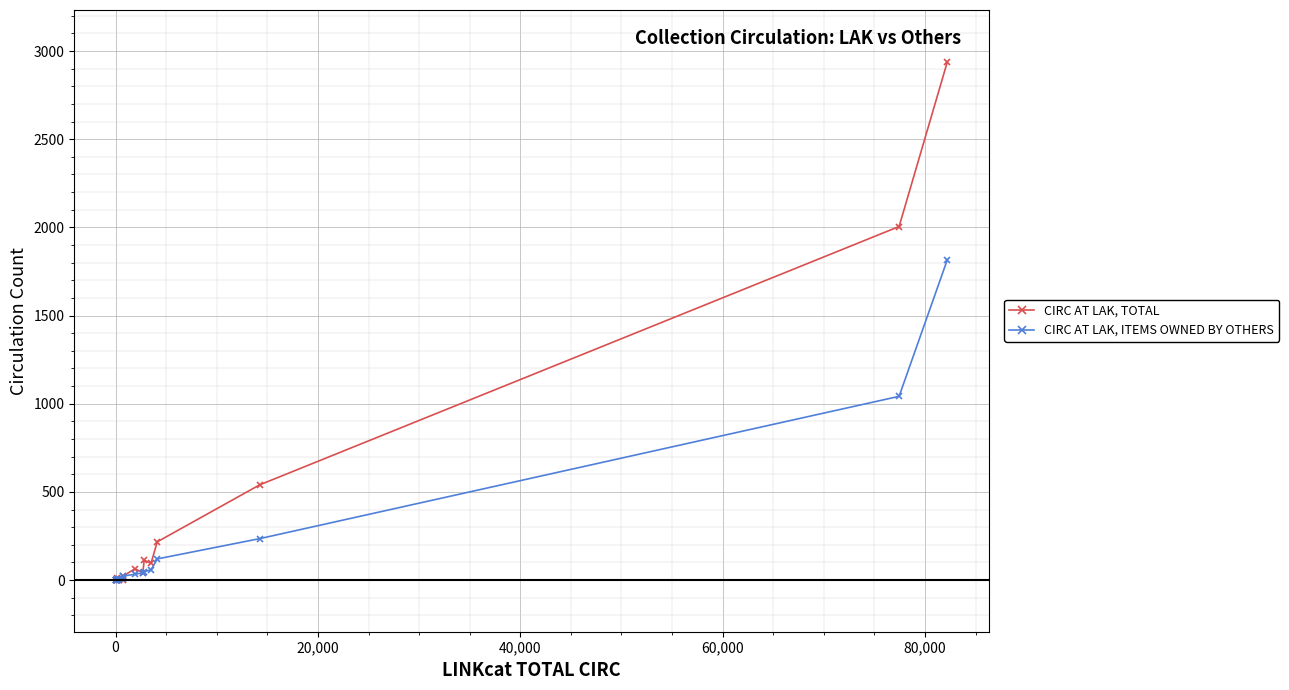

Which series has the largest range (max minus min)?

CIRC AT LAK, TOTAL